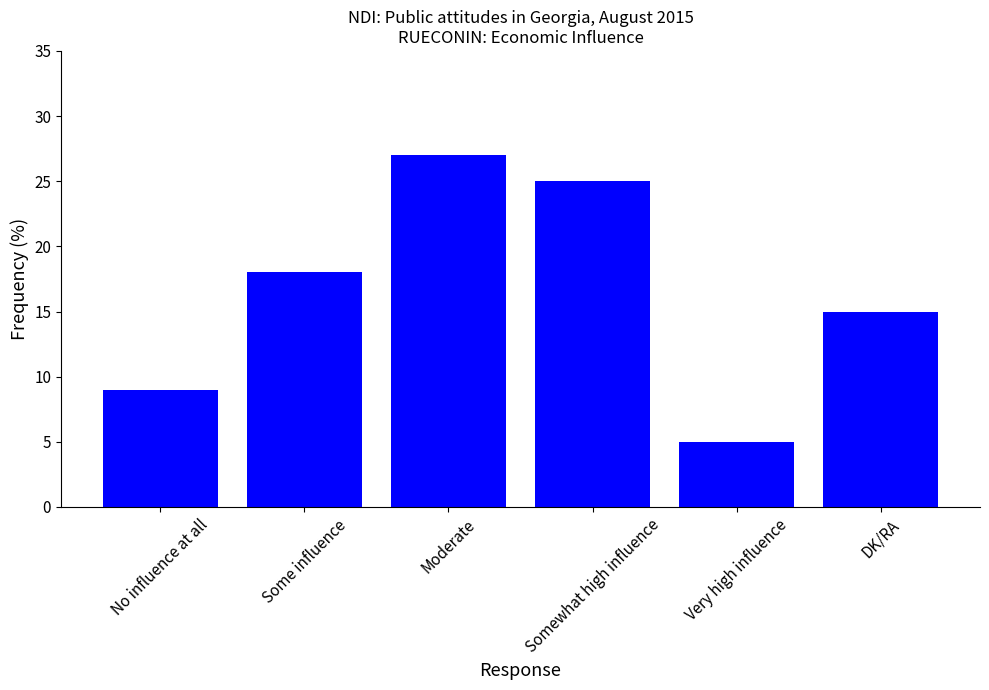

What is the greatest value displayed?

27